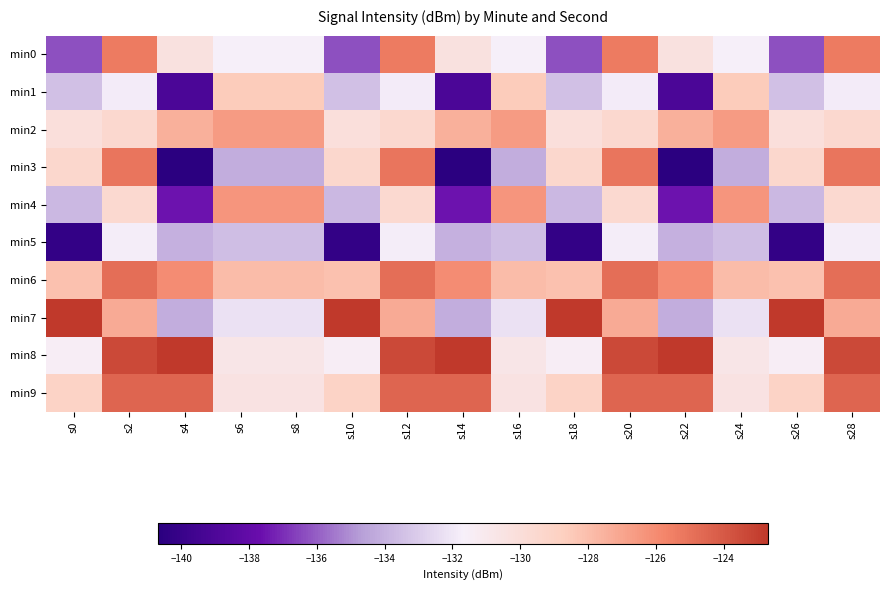

At which category is the sum across all series the highest?

s2